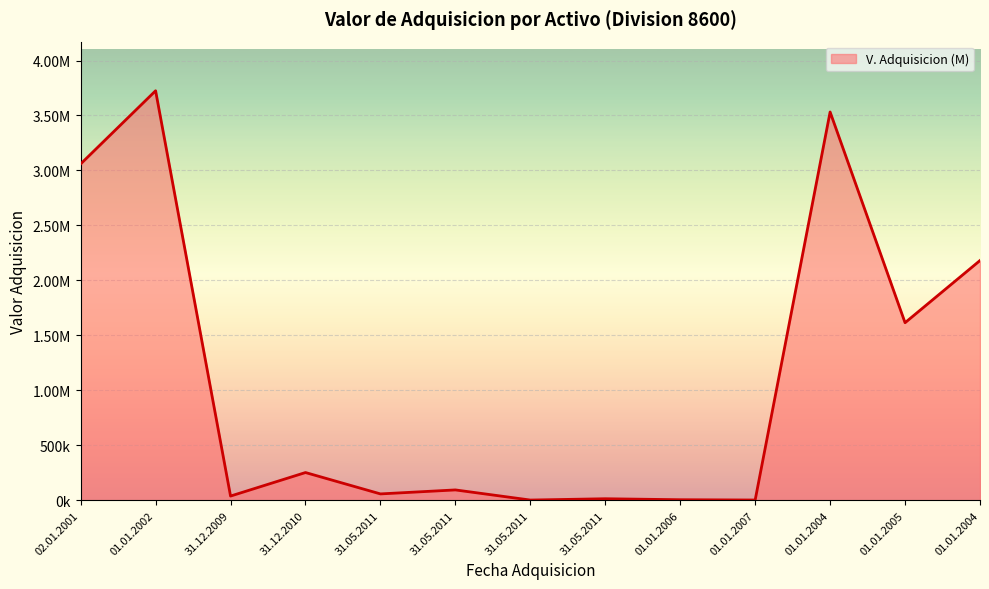

Rank the categories by value from highest to lowest.

01.01.2002, 01.01.2004, 02.01.2001, 01.01.2004, 01.01.2005, 31.12.2010, 31.05.2011, 31.05.2011, 31.12.2009, 31.05.2011, 01.01.2006, 01.01.2007, 31.05.2011